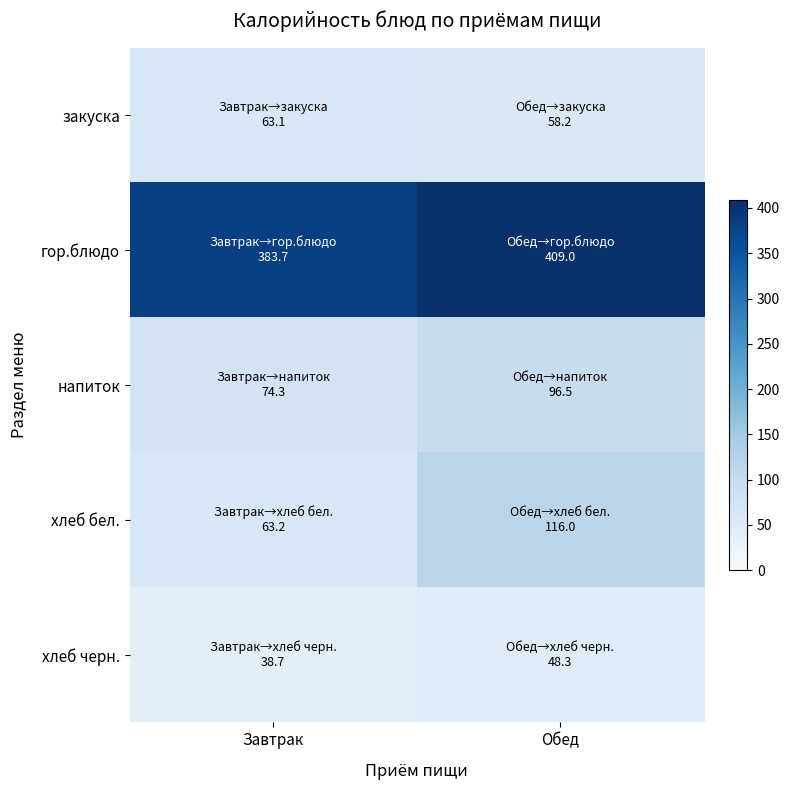

What is the spread (max minus min) of values at Обед?

360.7